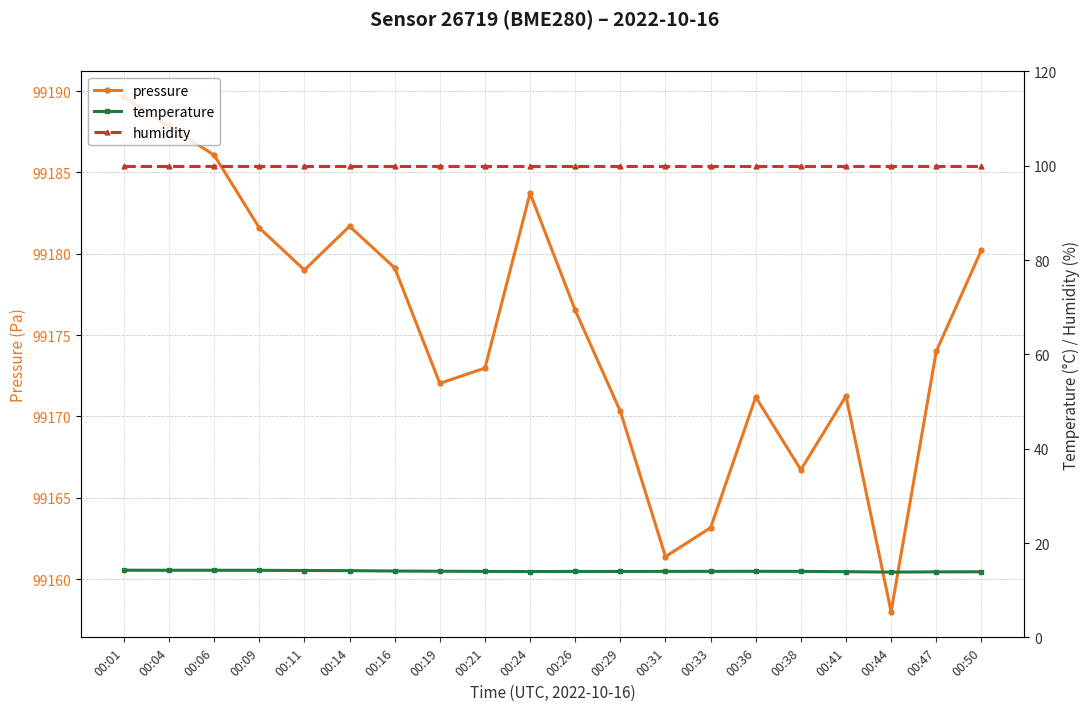

Rank the series by their maximum value, from lowest to highest.

temperature, humidity, pressure